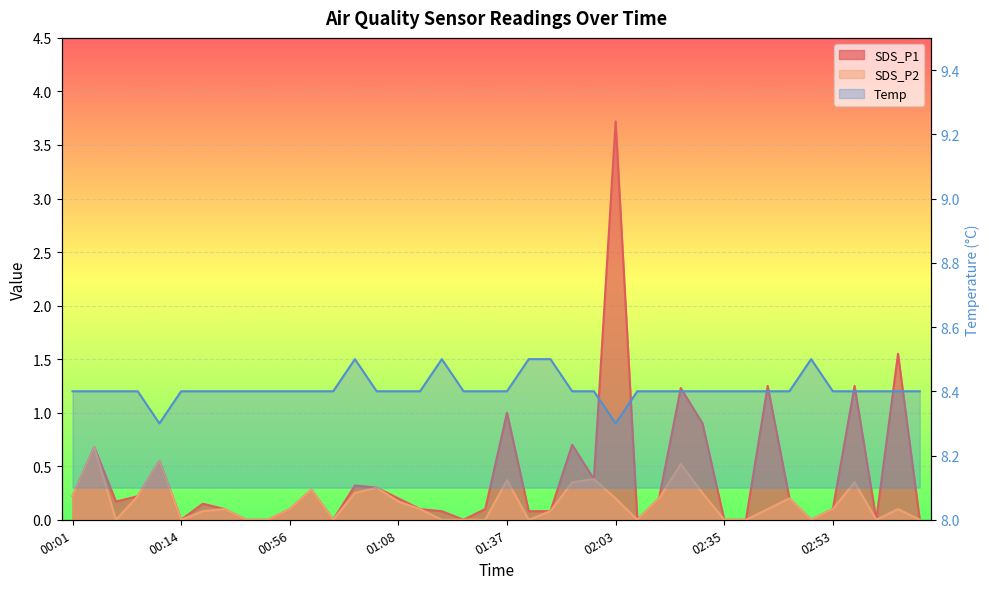

Which label corresponds to the smallest value in the chart?

00:14